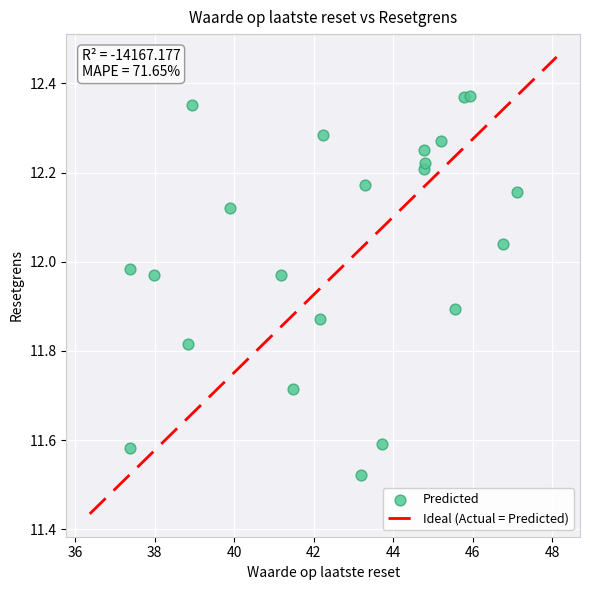

What is the range of X values (max minus min)?

9.7